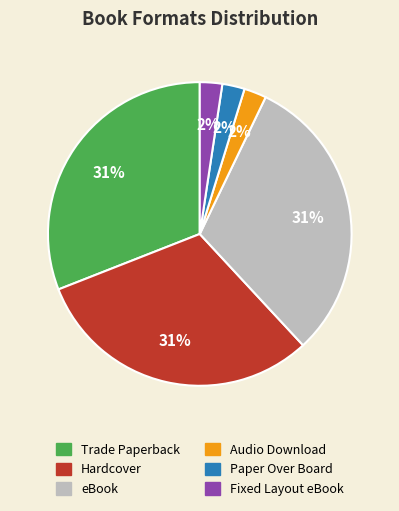

True or false: Audio Download accounts for 2% of the total.

True